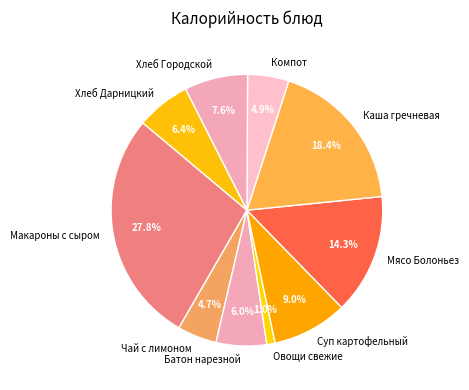

What percentage is the Чай с лимоном slice, to the nearest percent?

5%